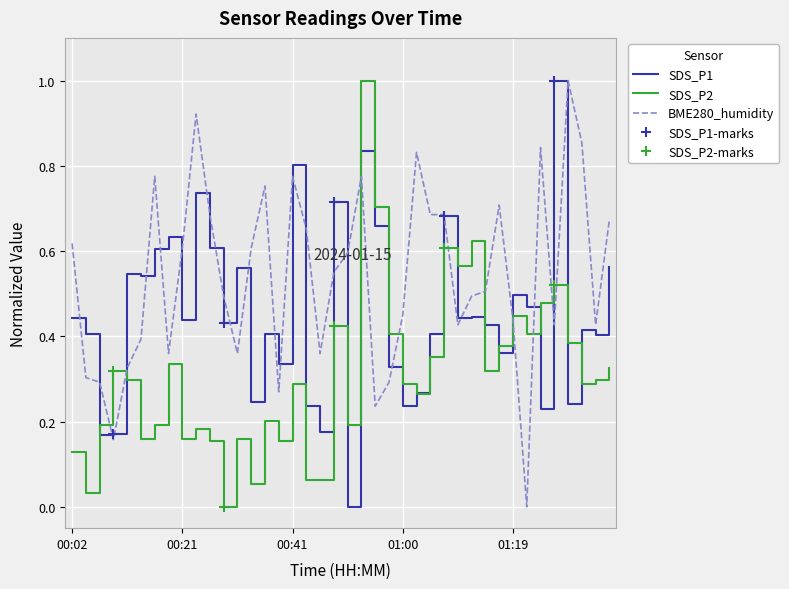

Is it true that BME280_humidity equals 0.5 at 00:45?

False